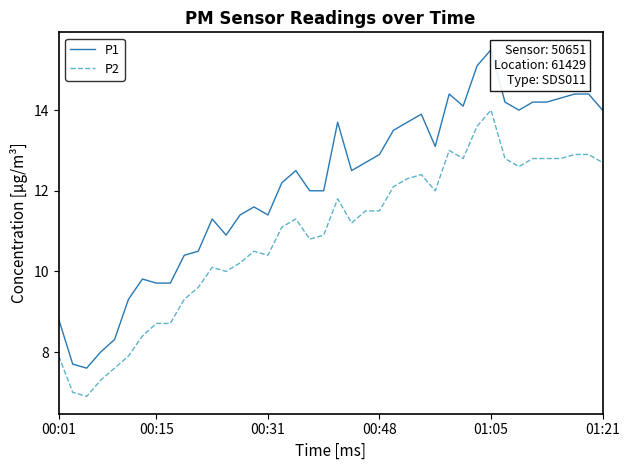

Which series has the largest range (max minus min)?

P1